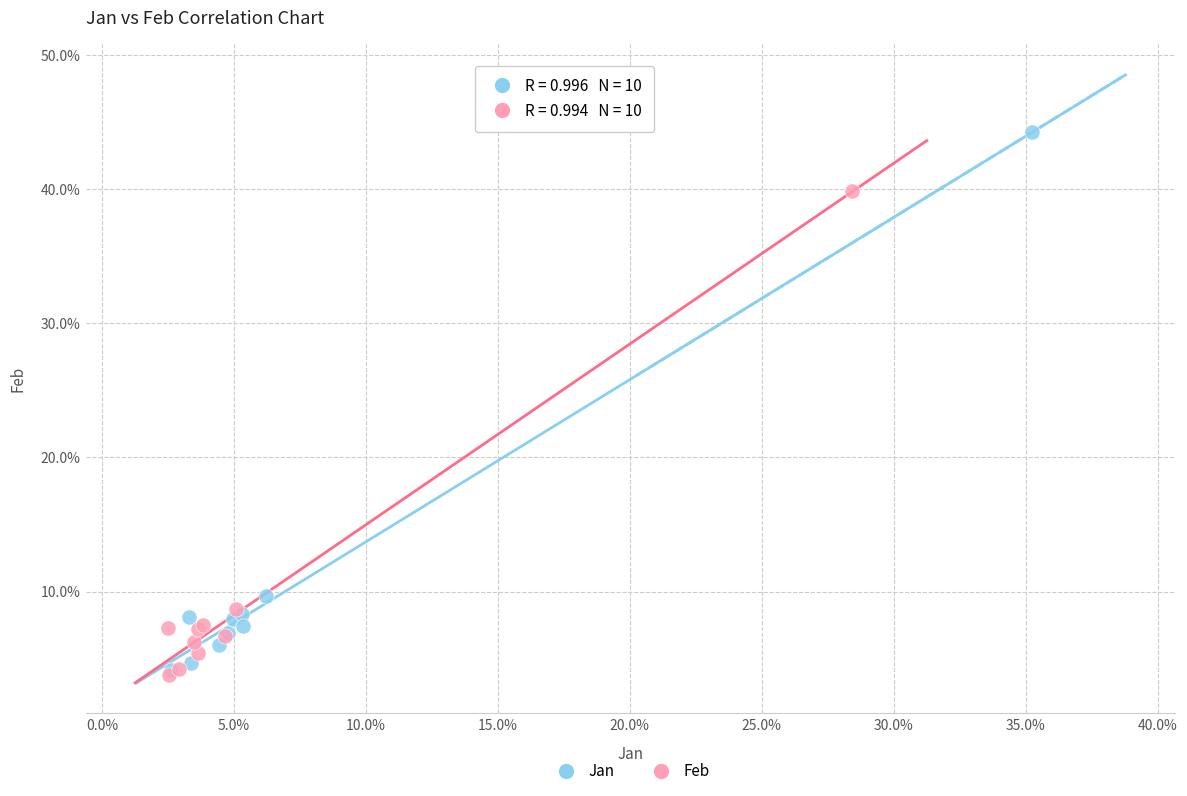

What are all the series names shown in the legend?

Jan, Feb